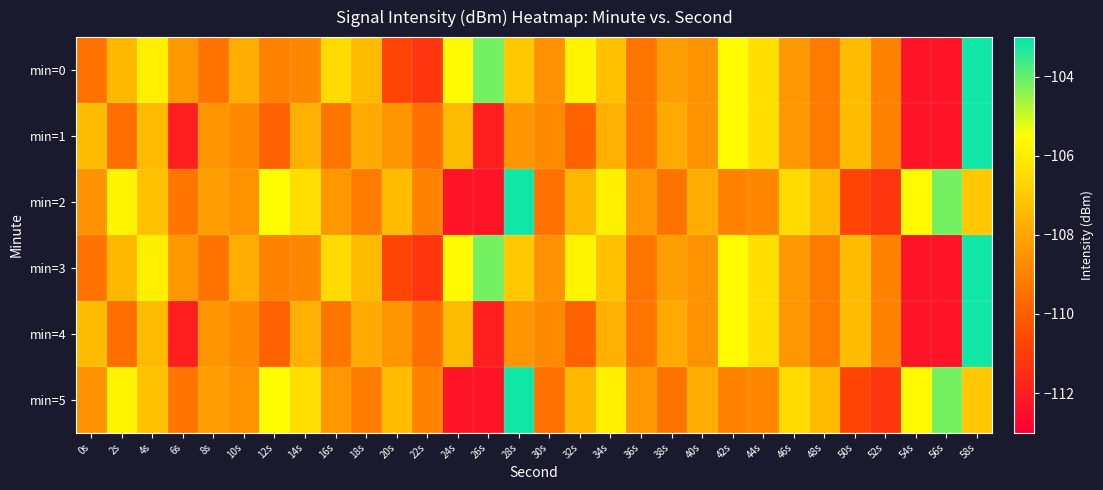

At which category is the sum across all series the highest?

58s